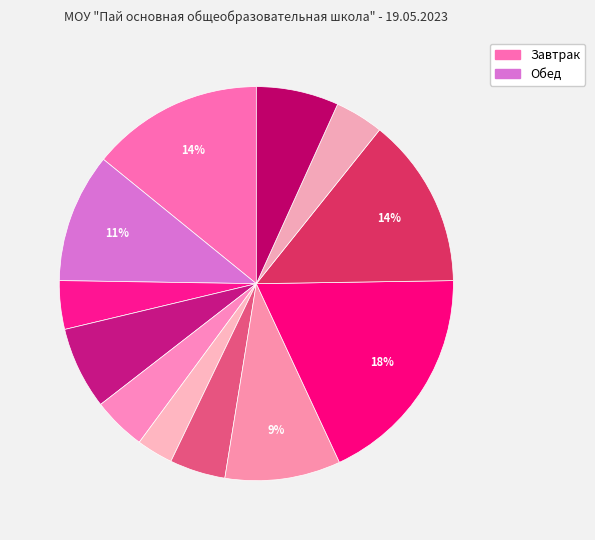

What is the smallest slice in the pie chart?

Яблоко порционное